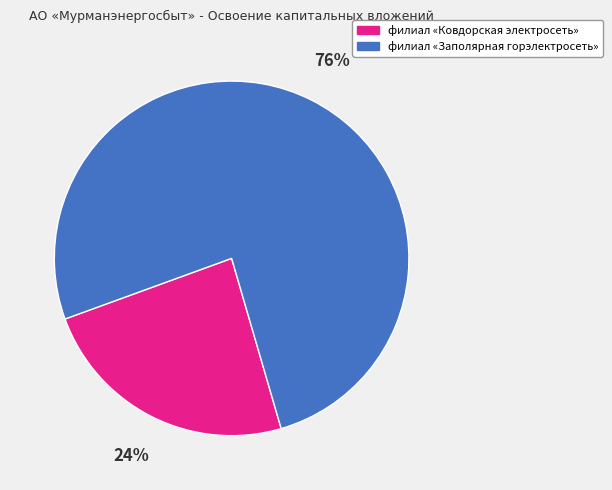

Approximately how many times larger is the value at филиал «Заполярная горэлектросеть» compared to филиал «Ковдорская электросеть»?

3.2